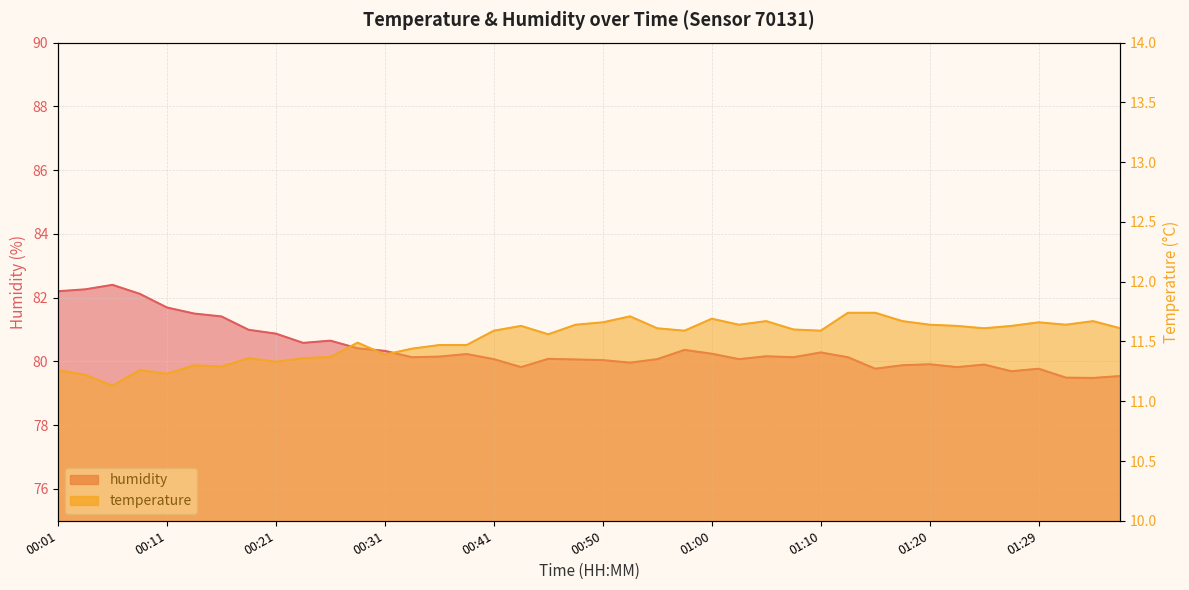

Reading left to right, what are all the values shown in this chart?

temperature: 11.3	11.2	11.1	11.3	11.2	11.3	11.3	11.4	11.3	11.4	11.4	11.5	11.4	11.4	11.5	11.5	11.6	11.6	11.6	11.6	11.7	11.7	11.6	11.6	11.7	11.6	11.7	11.6	11.6	11.7	11.7	11.7	11.6	11.6	11.6	11.6	11.7	11.6	11.7	11.6
humidity: 82.2	82.3	82.4	82.1	81.7	81.5	81.4	81.0	80.9	80.6	80.7	80.4	80.3	80.1	80.2	80.2	80.1	79.8	80.1	80.1	80.0	80.0	80.1	80.4	80.2	80.1	80.2	80.1	80.3	80.1	79.8	79.9	79.9	79.8	79.9	79.7	79.8	79.5	79.5	79.5